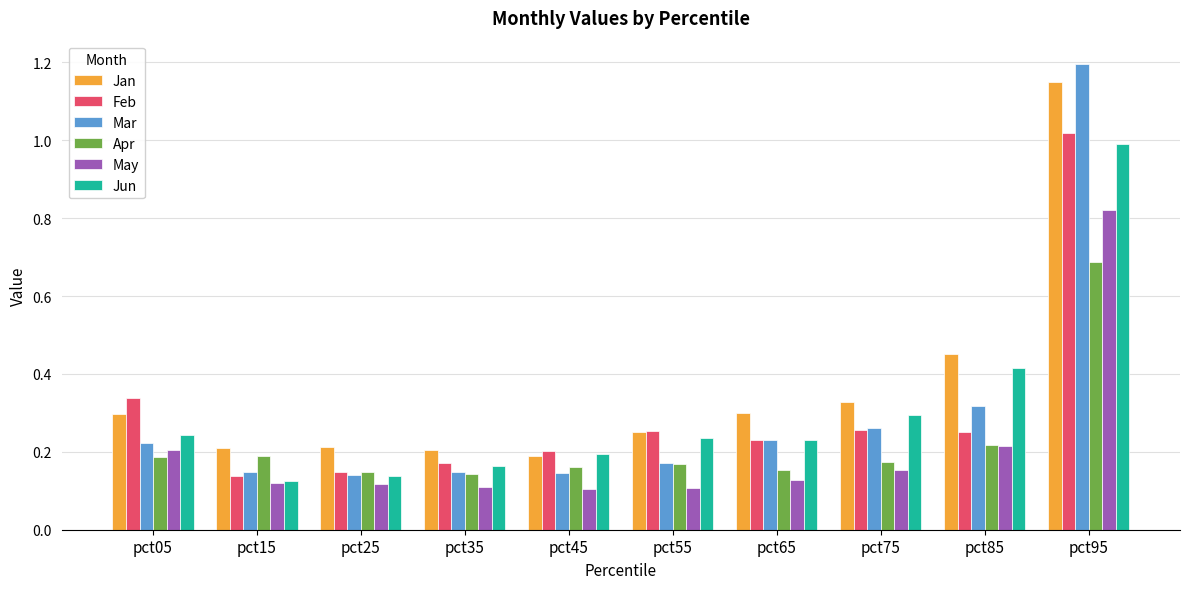

What is the maximum value shown in the chart?

1.2